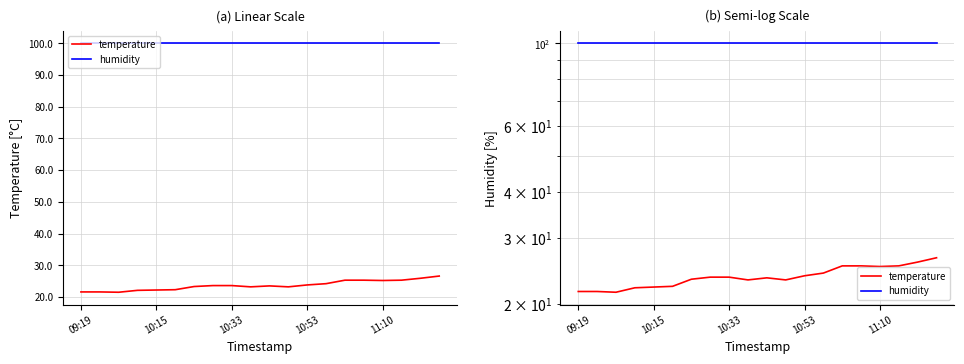

Which series has the largest range (max minus min)?

temperature